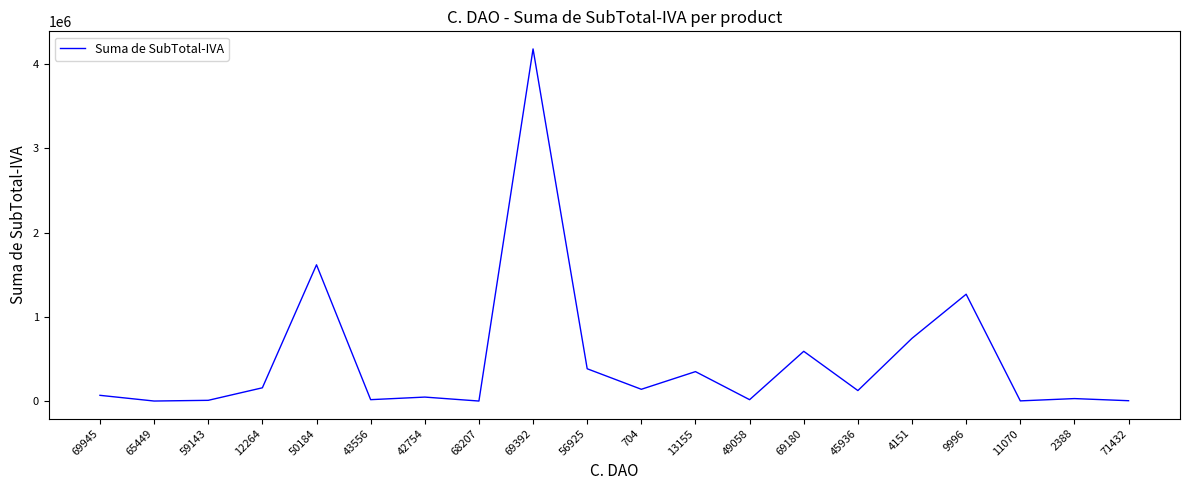

True or false: the data shows 4177350.0 at 69392.

True